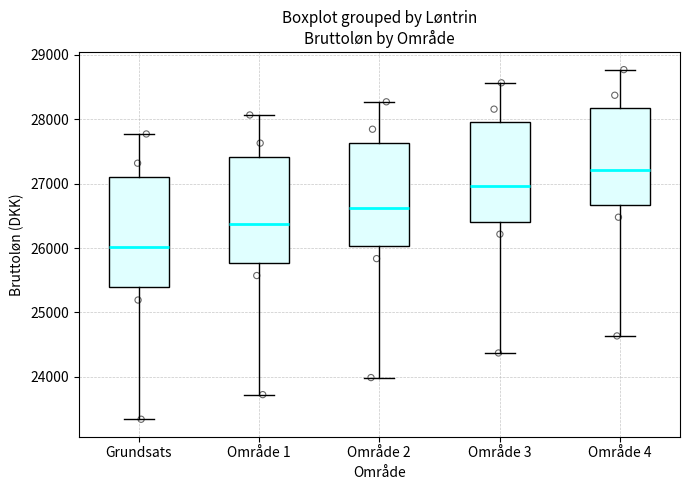

Reading left to right, transcribe this box plot: for each box, give where its median line is, the range the box spans, and where its two whiskers end, as read against the y-axis. The values are not printed on the chart, so give them approximately, as read against the axis.

Grundsats: median 26000, box 25400 to 27100, whiskers 23300 to 27800
Område 1: median 26400, box 25800 to 27400, whiskers 23700 to 28100
Område 2: median 26600, box 26000 to 27600, whiskers 24000 to 28300
Område 3: median 27000, box 26400 to 28000, whiskers 24400 to 28600
Område 4: median 27200, box 26700 to 28200, whiskers 24600 to 28800